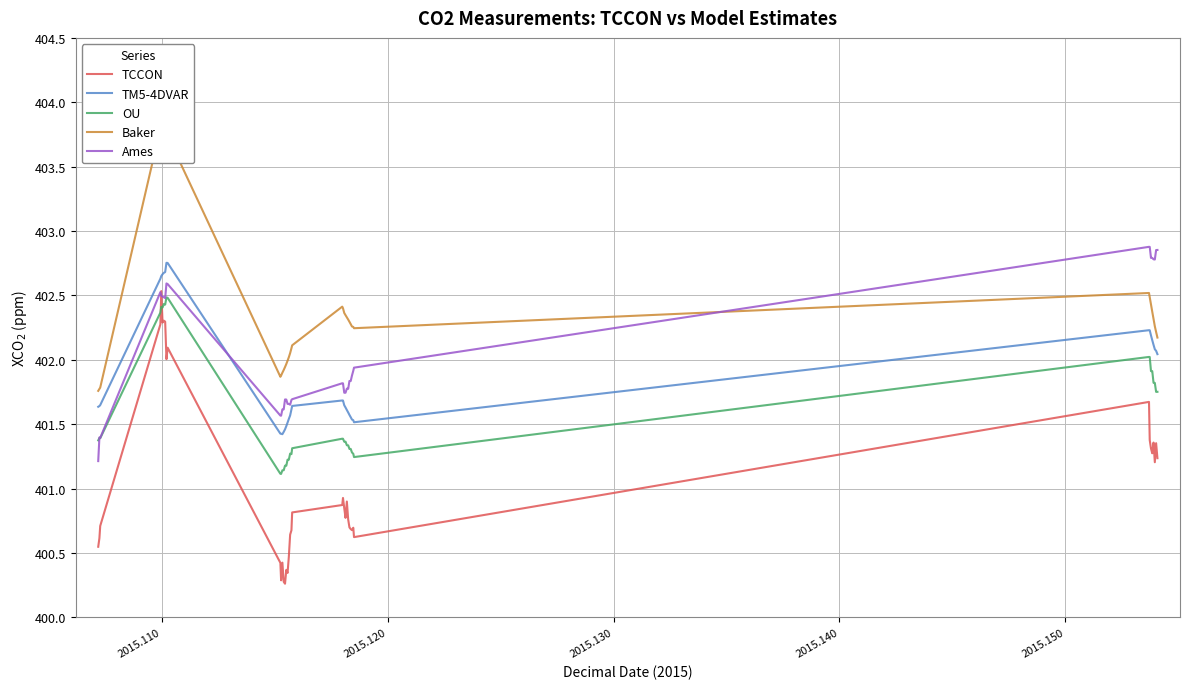

What is the lowest value of the OU series?

401.1